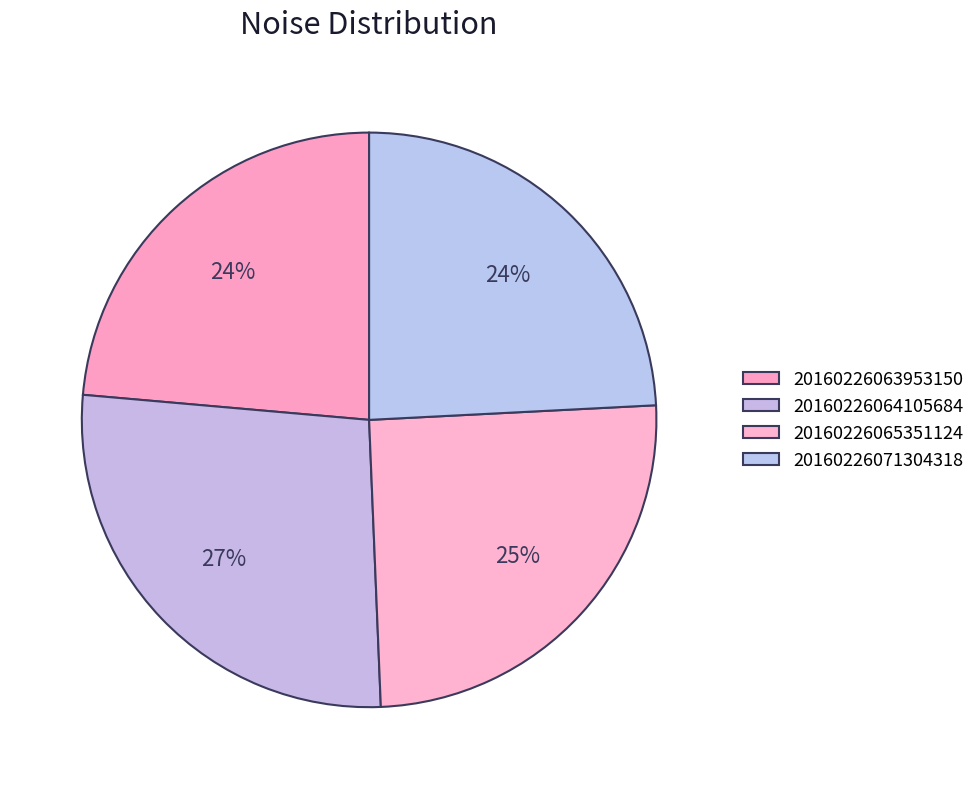

Does 20160226071304318 represent more than half of the total?

No